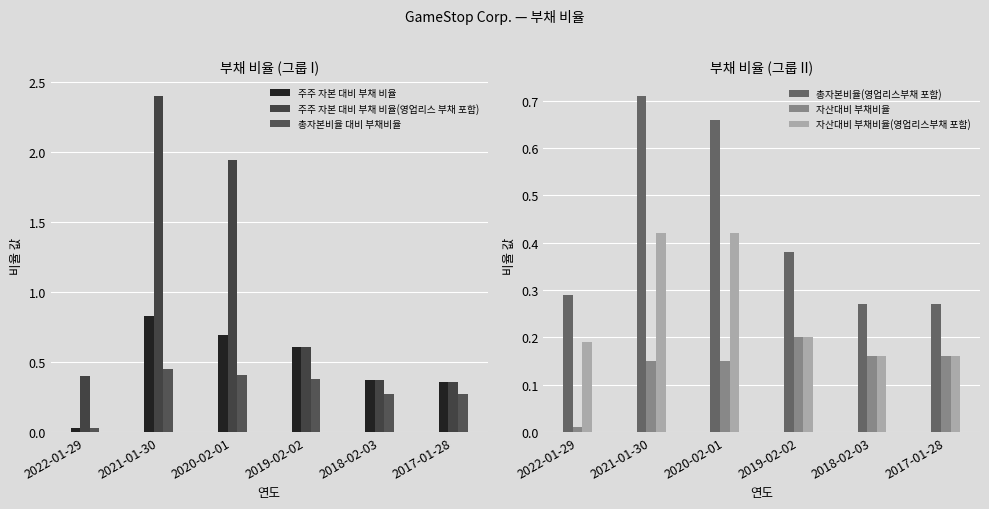

What is the label of the 1st bar from the right?

2017-01-28